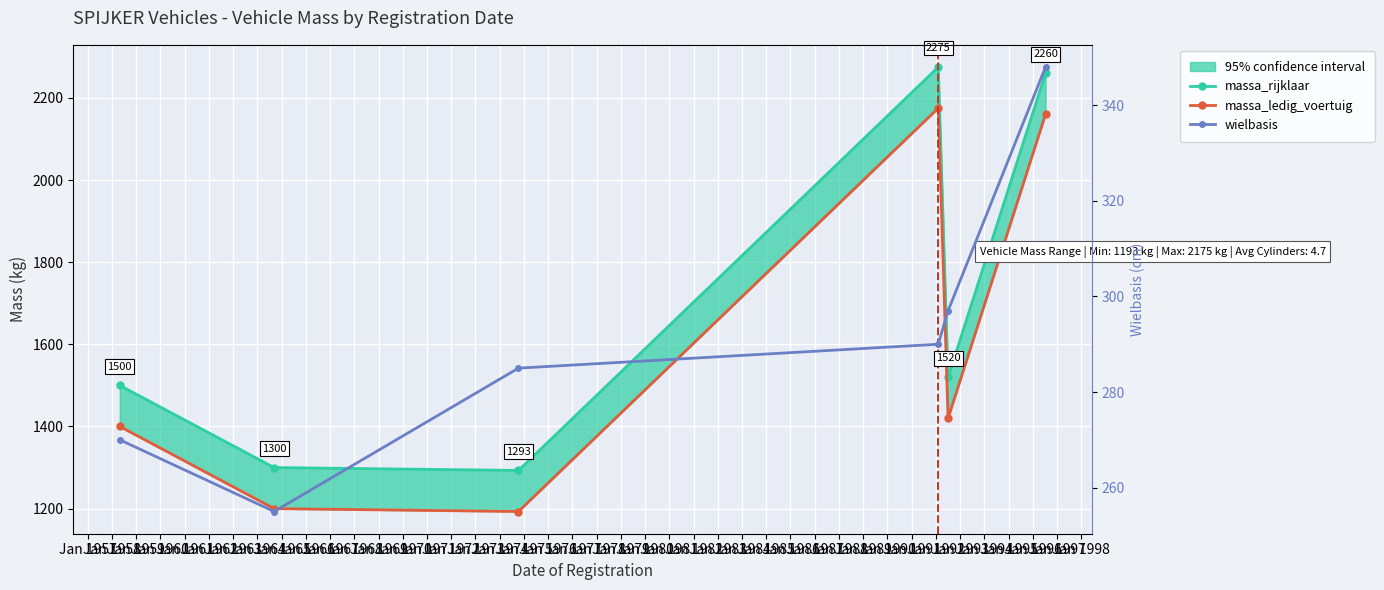

How many lines are shown in the chart?

3